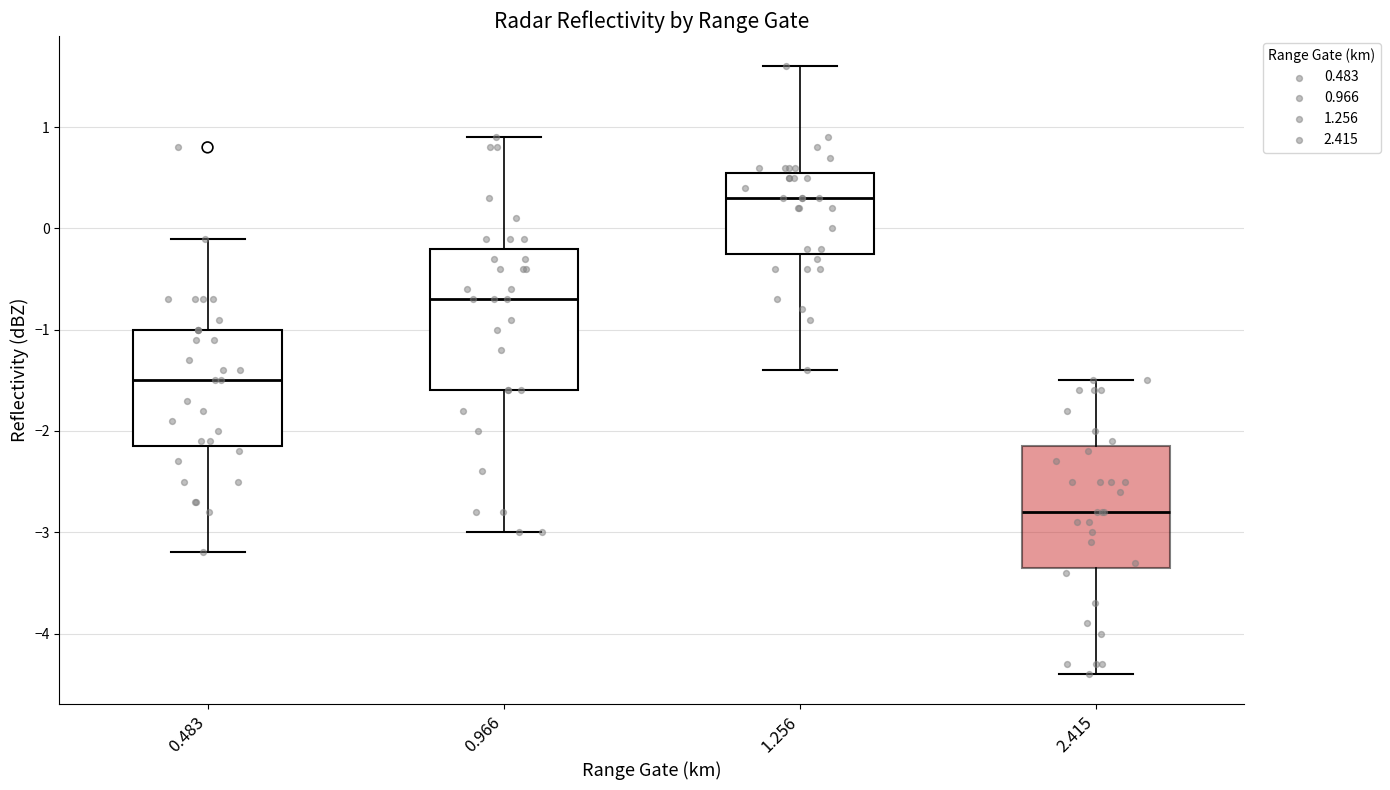

Which box's median line is the lowest?

2.415